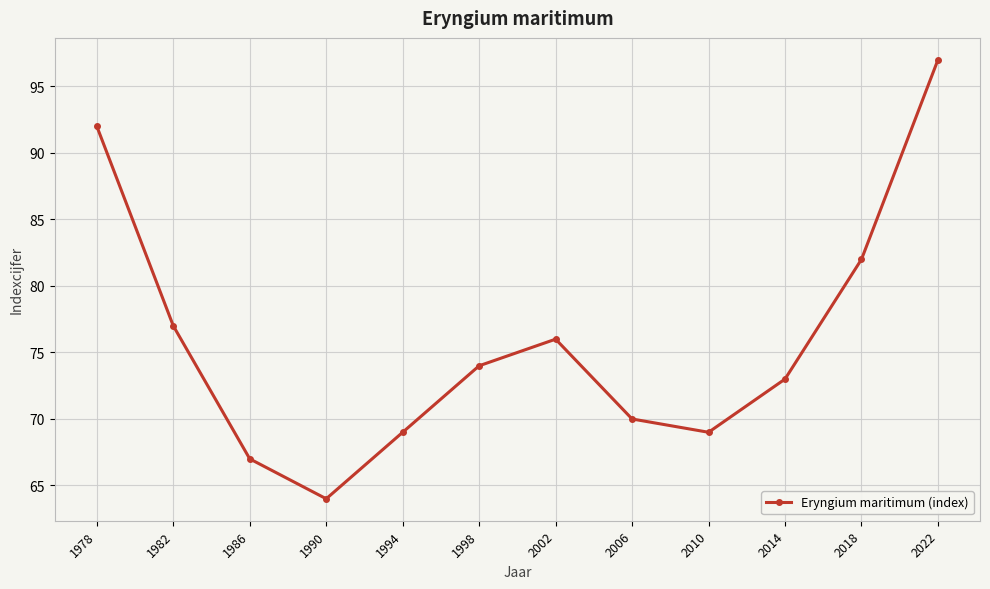

Where is the first local minimum?

1990